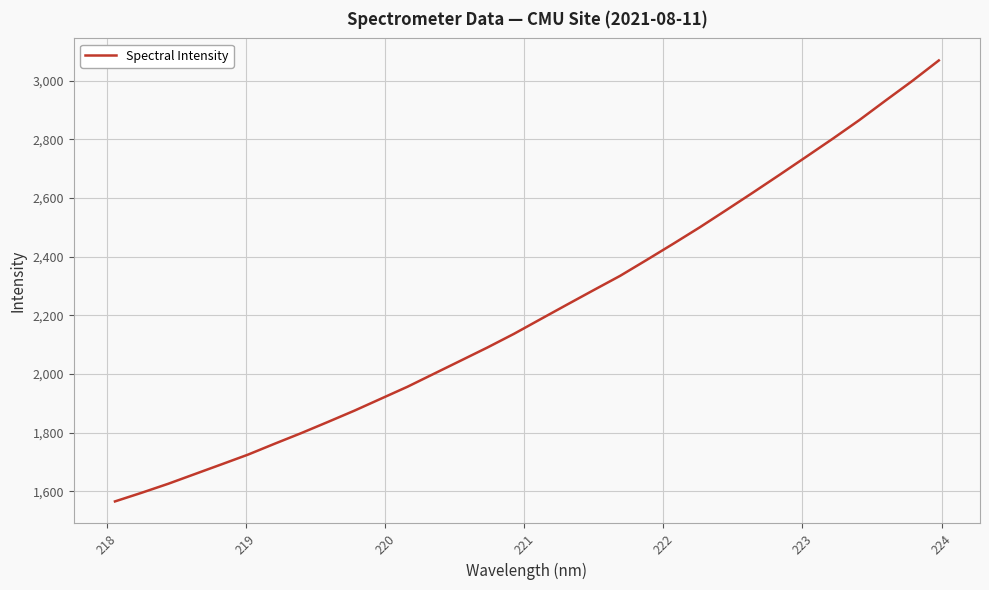

What is the smallest value displayed?

1565.5